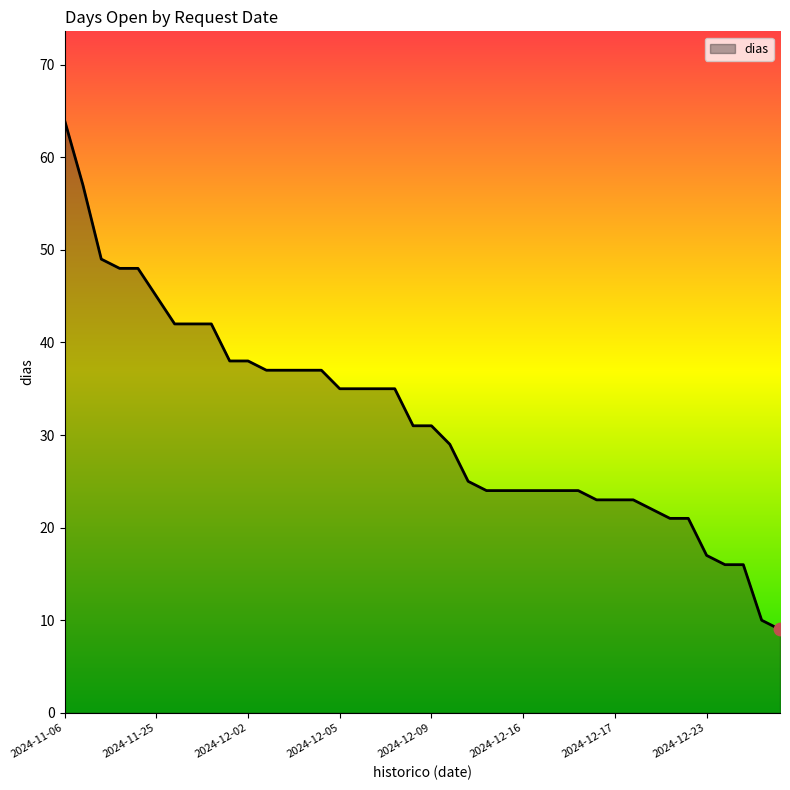

What is the smallest value displayed?

9